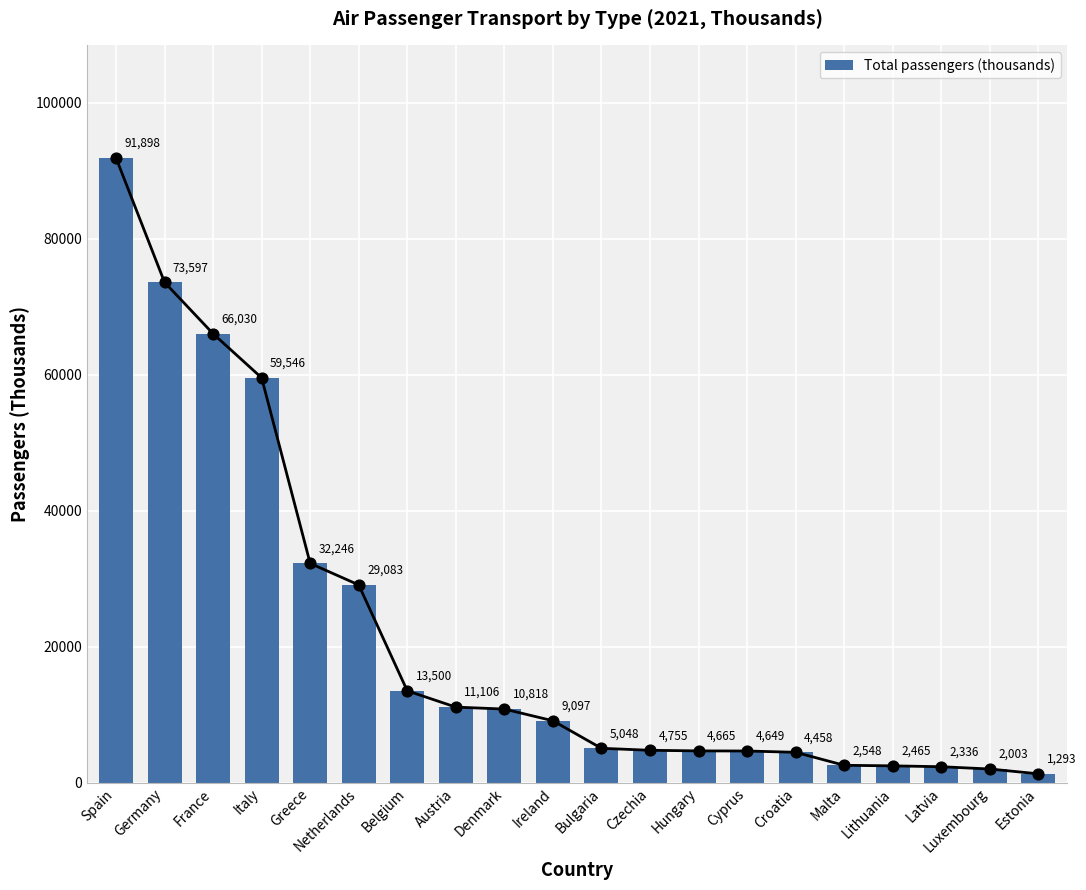

What is the ratio of the value at Greece to the value at Luxembourg?

16.1